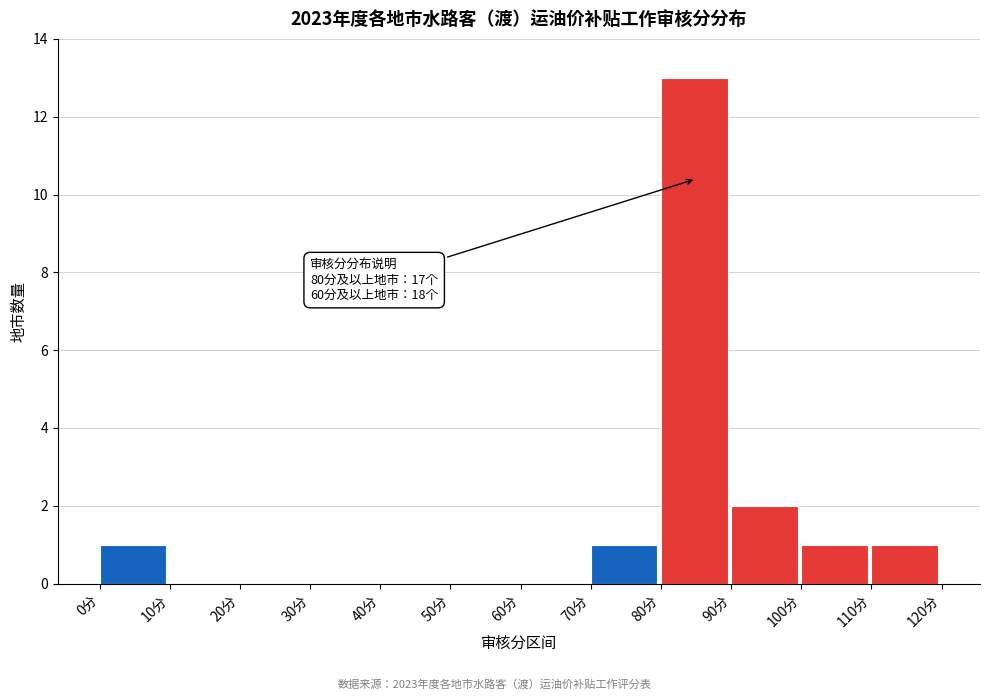

Which range on the x-axis has the tallest bar?

80 to 90